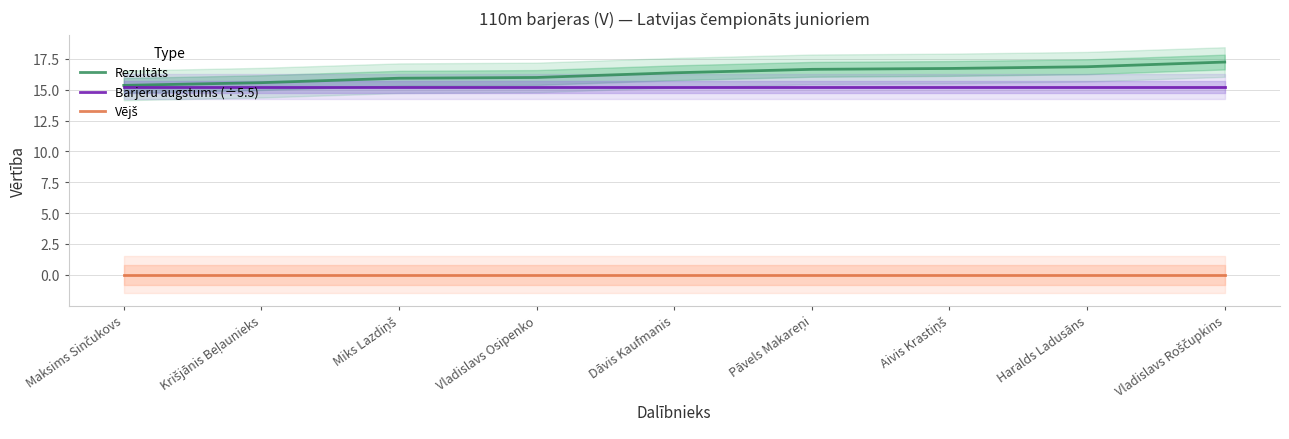

The value of Barjeru augstums (÷5.5) at Vladislavs Osipenko is 15.2. True or false?

True